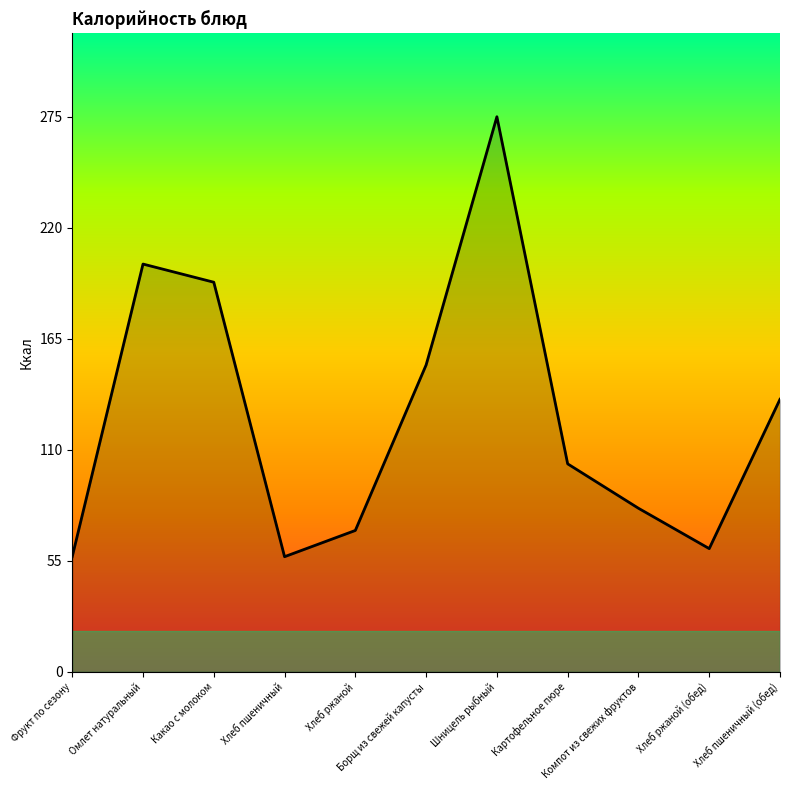

How many categories are shown in the chart?

11